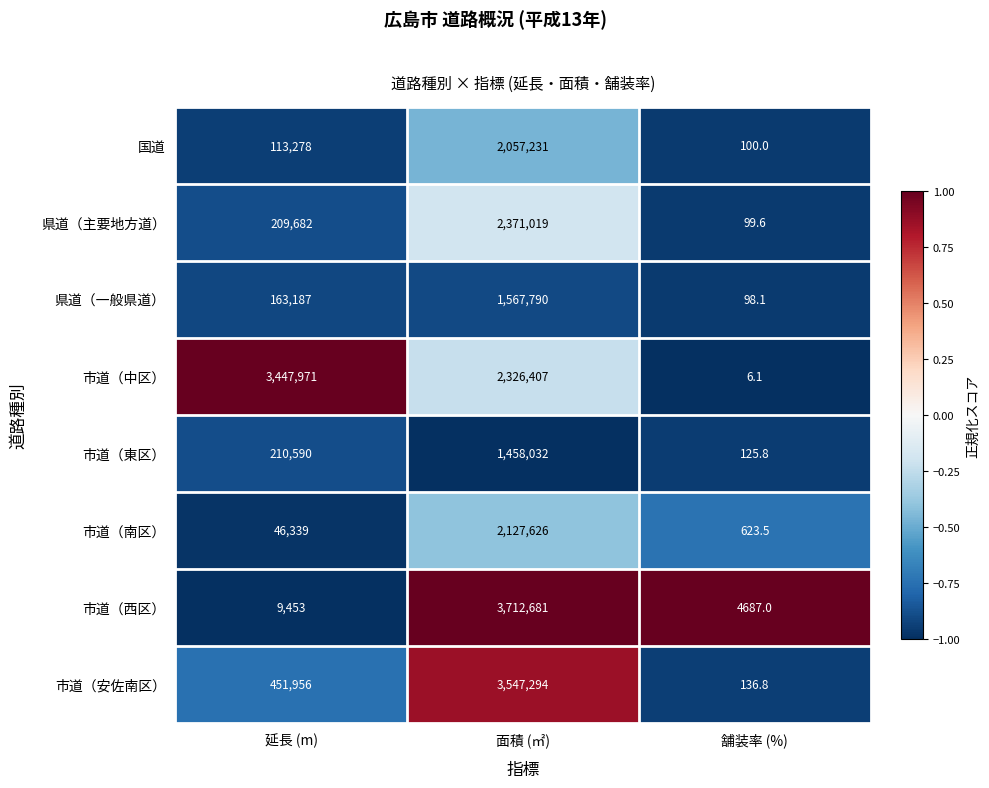

Reading left to right, extract all data points from this chart.

国道: 延長 (m)=113278.0	面積 (㎡)=2057231.0	舗装率 (%)=100.0
県道（主要地方道）: 延長 (m)=209682.0	面積 (㎡)=2371019.0	舗装率 (%)=99.6
県道（一般県道）: 延長 (m)=163187.0	面積 (㎡)=1567790.0	舗装率 (%)=98.1
市道（中区）: 延長 (m)=3447971.0	面積 (㎡)=2326407.0	舗装率 (%)=6.1
市道（東区）: 延長 (m)=210590.0	面積 (㎡)=1458032.0	舗装率 (%)=125.8
市道（南区）: 延長 (m)=46339.0	面積 (㎡)=2127626.0	舗装率 (%)=623.5
市道（西区）: 延長 (m)=9453.0	面積 (㎡)=3712681.0	舗装率 (%)=4687.0
市道（安佐南区）: 延長 (m)=451956.0	面積 (㎡)=3547294.0	舗装率 (%)=136.8